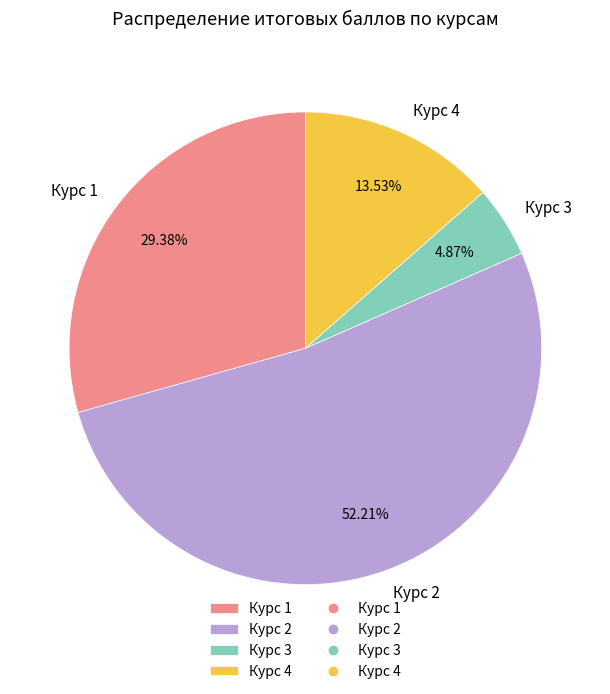

Rank the categories by value from lowest to highest.

Курс 3, Курс 4, Курс 1, Курс 2